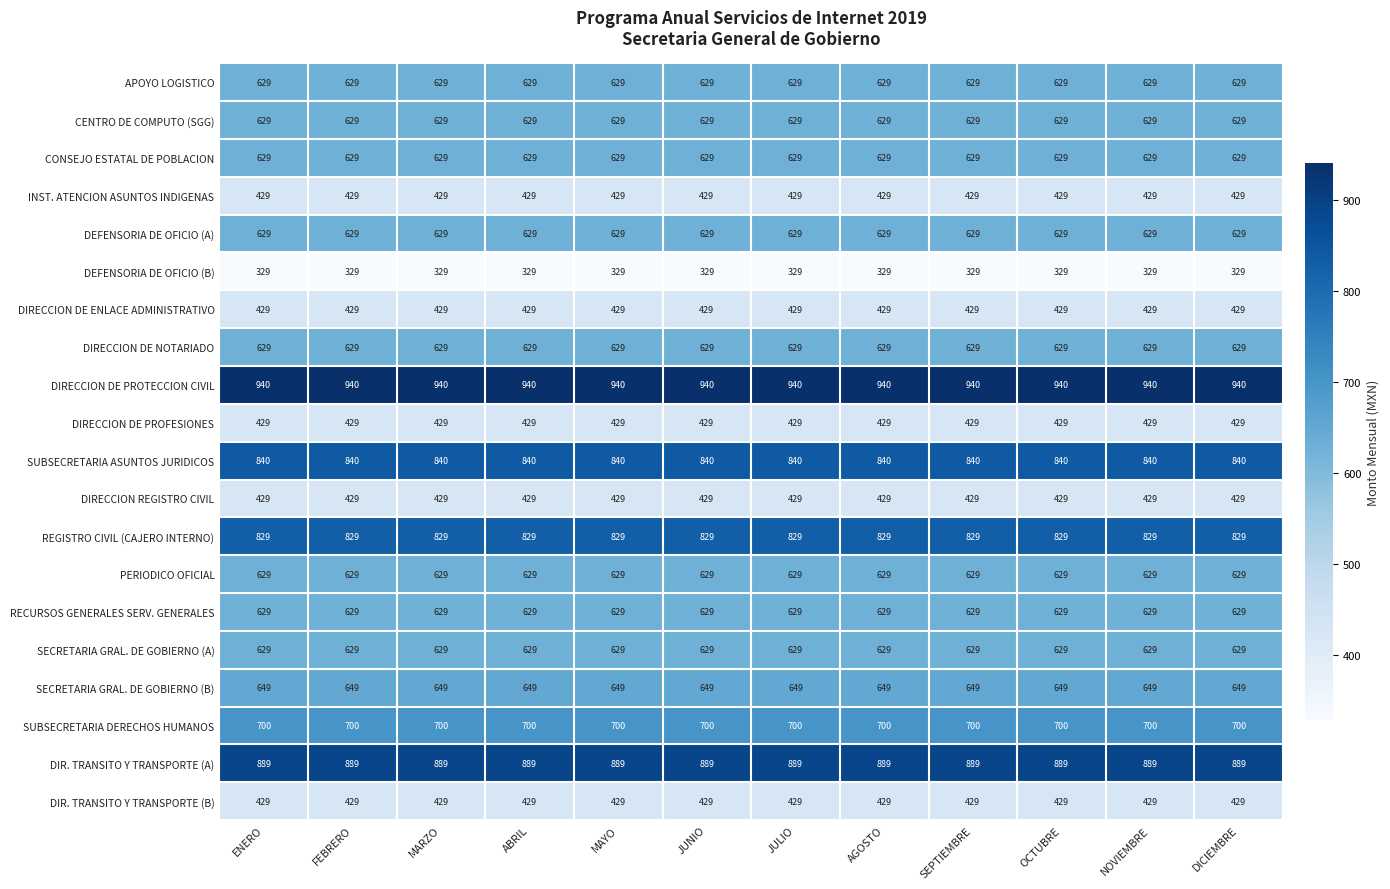

What is the total value across all series at NOVIEMBRE?

12353